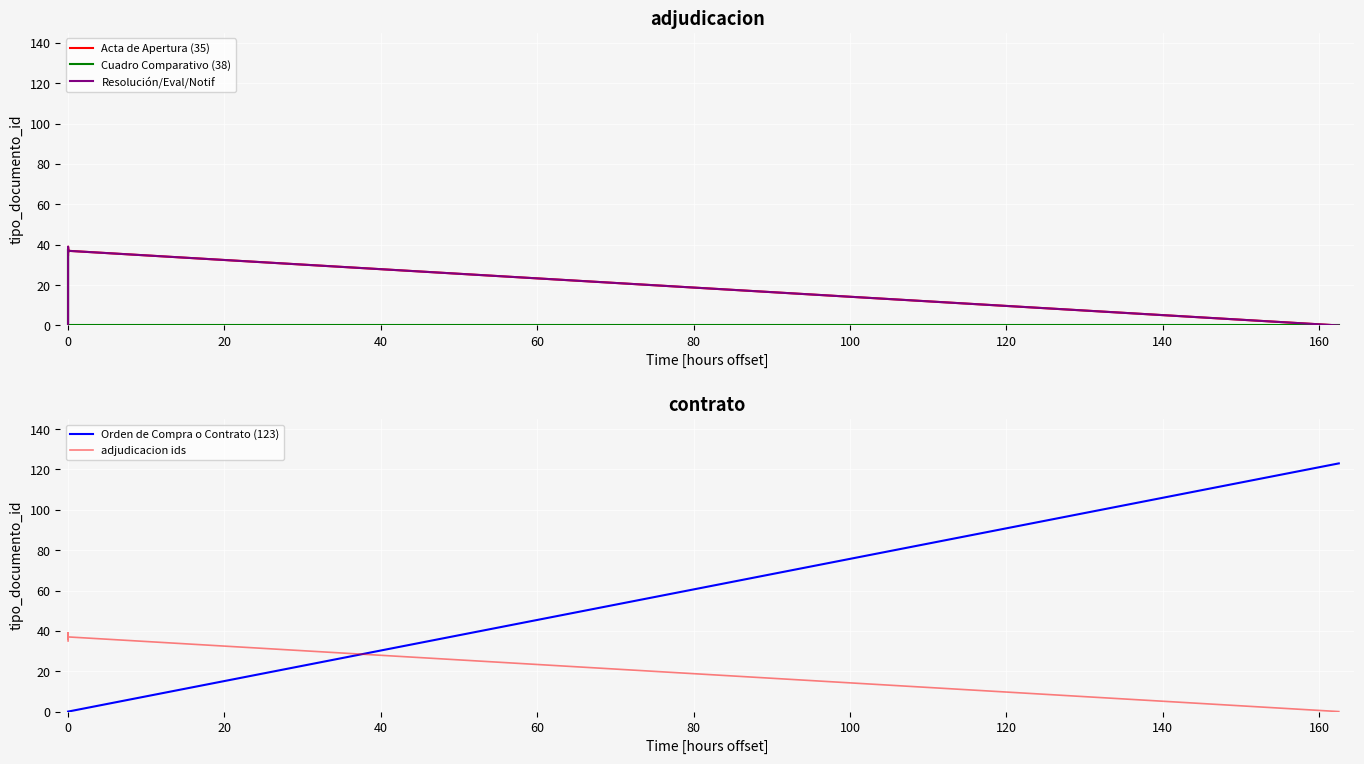

True or false: adjudicacion ids has more than 2 interior local peaks.

False